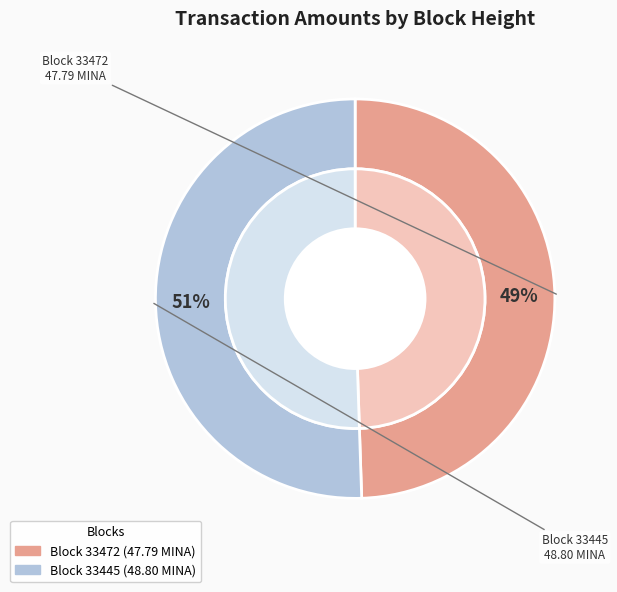

To the nearest percent, what is the difference between the 33445 and 33472 slice percentages?

1%